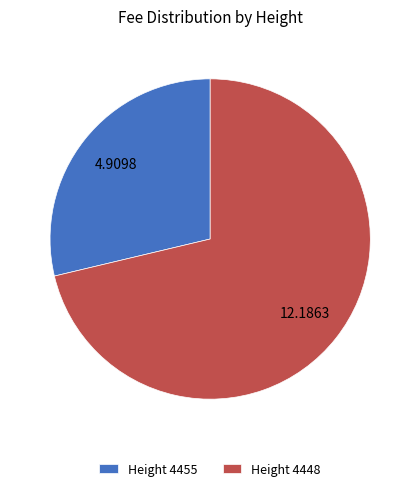

Rank the categories by value from highest to lowest.

Height 4448, Height 4455